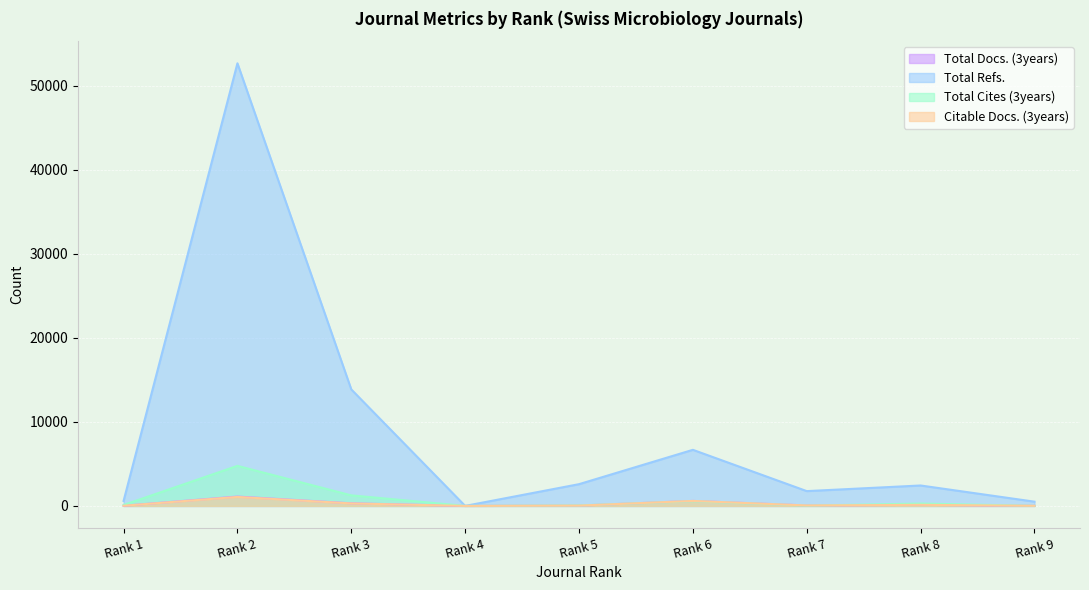

Reading left to right, transcribe all the data shown in this chart.

Total Docs. (3years): 18	1113	310	0	37	593	54	130	13
Total Refs.: 591	52648	13857	0	2586	6671	1760	2429	504
Total Cites (3years): 110	4764	1254	0	55	559	31	282	9
Citable Docs. (3years): 18	1068	294	0	36	593	52	130	12